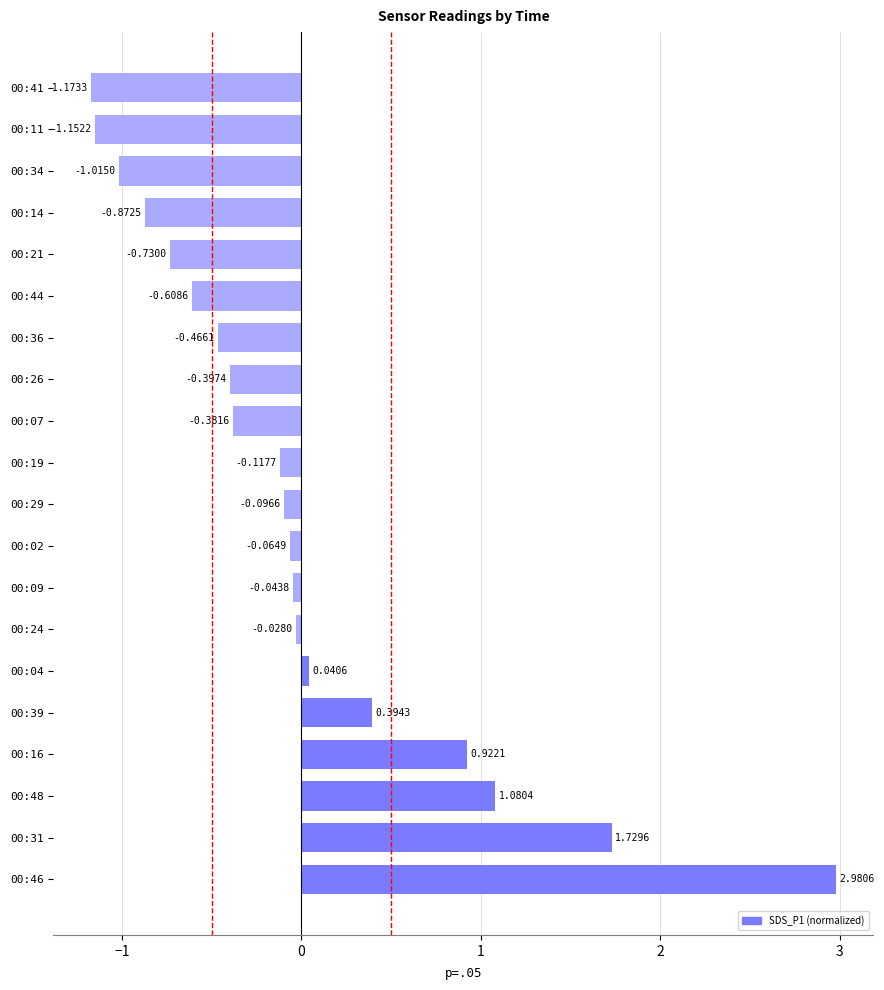

Rank the categories by value from lowest to highest.

00:41, 00:11, 00:34, 00:14, 00:21, 00:44, 00:36, 00:26, 00:07, 00:19, 00:29, 00:02, 00:09, 00:24, 00:04, 00:39, 00:16, 00:48, 00:31, 00:46